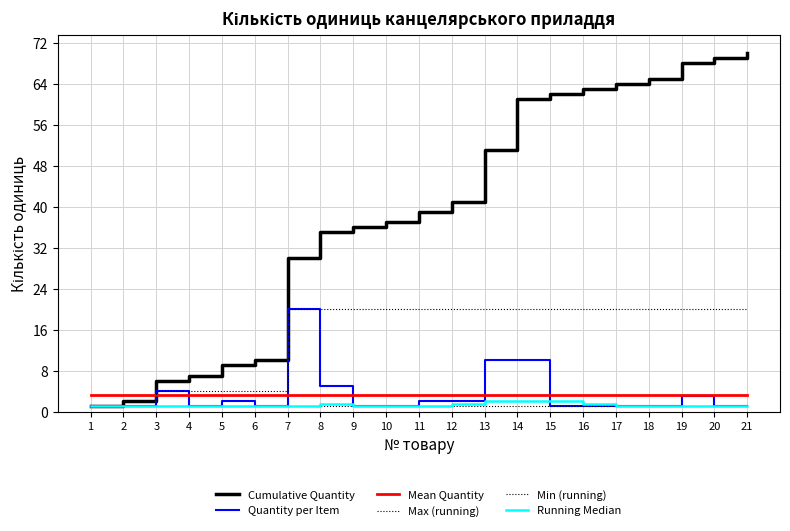

At which category is the sum across all series the highest?

14